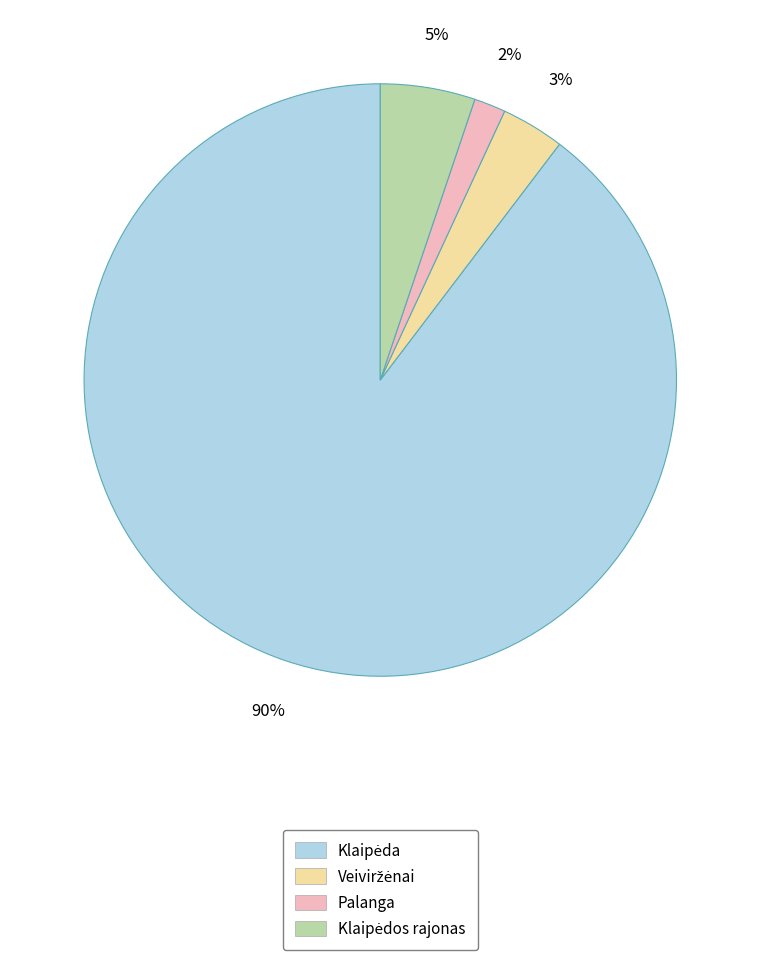

To the nearest percent, what is the average slice percentage?

25%